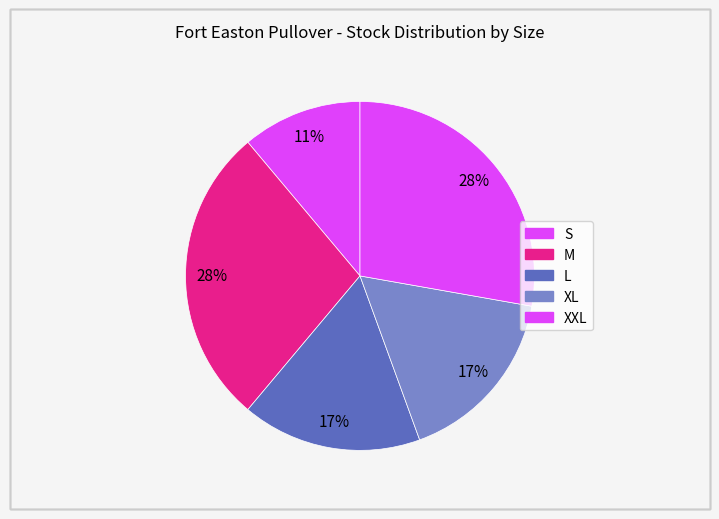

To the nearest percent, what is the difference between the largest and smallest slice percentages?

17%